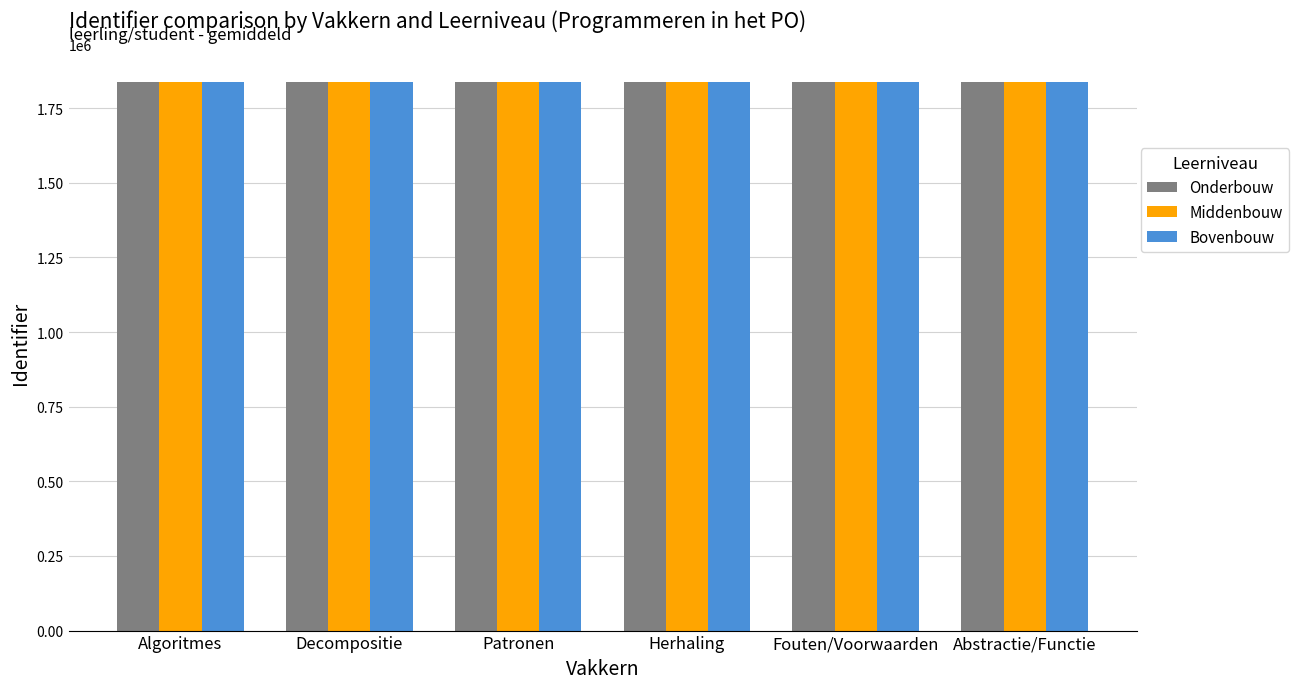

What is the total value across all series at Fouten/Voorwaarden?

5514944